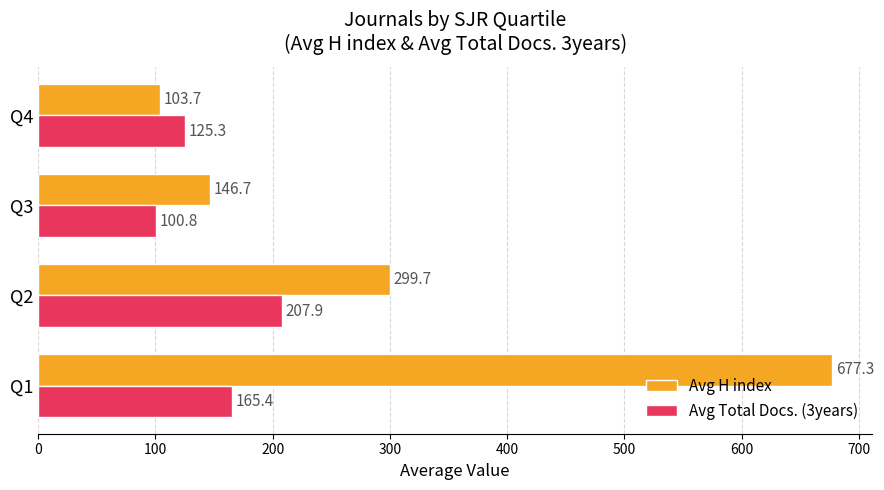

How many data points in Avg Total Docs. (3years) are above 165?

2